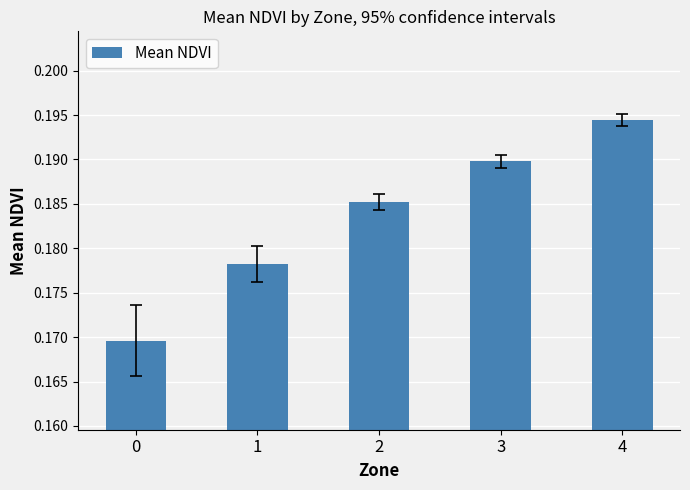

List the labels in order of value, largest first.

4, 3, 2, 1, 0